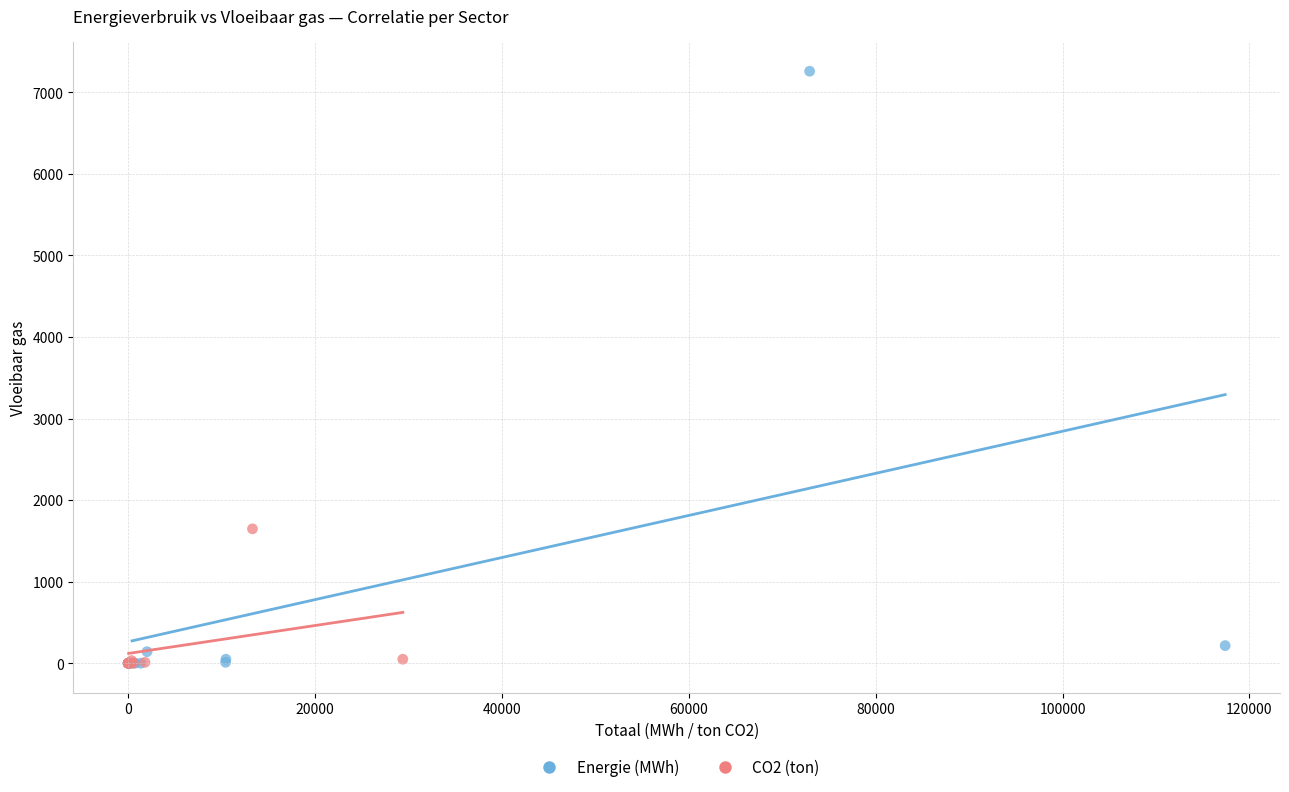

Which series reaches the maximum Y coordinate?

Energie (MWh)